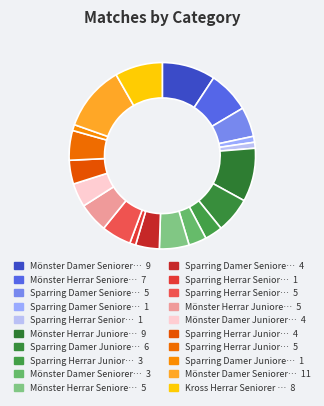

How many segments does this pie chart have?

20